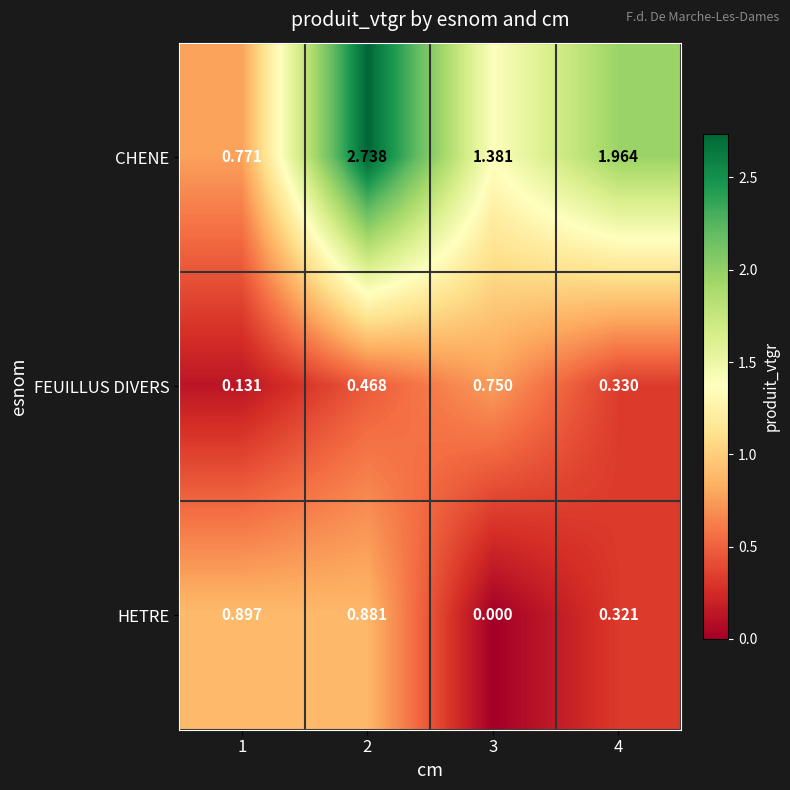

At which category does the chart reach its minimum across all series?

3